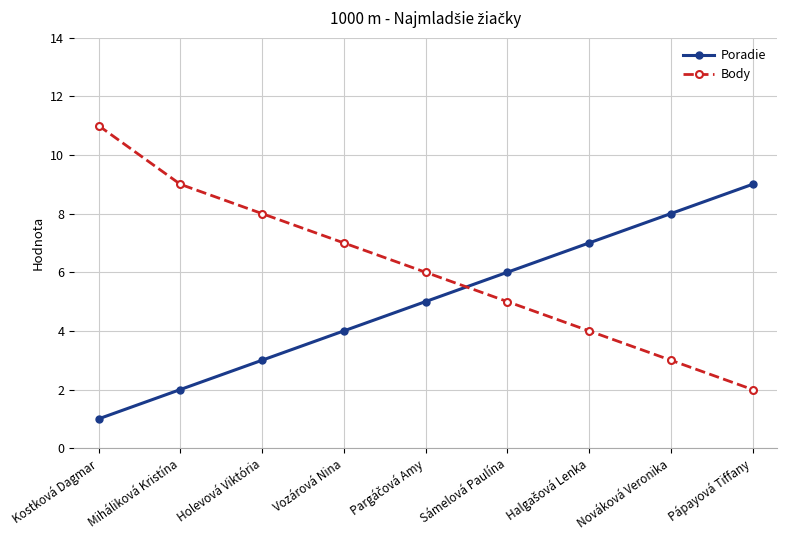

What are all the series names shown in the legend?

Poradie, Body